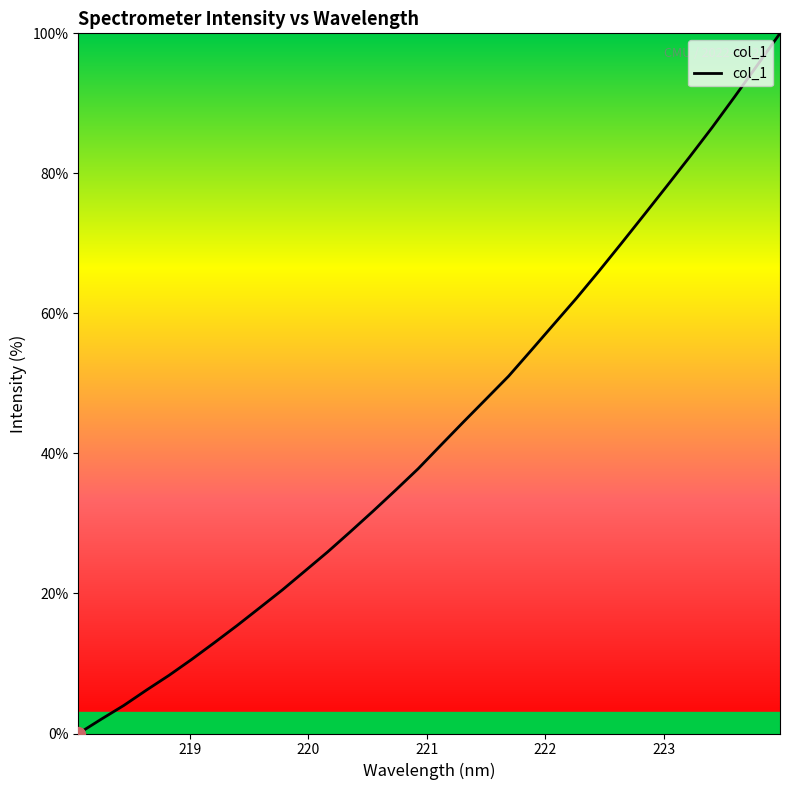

Is this an area chart (filled region under the line)?

No